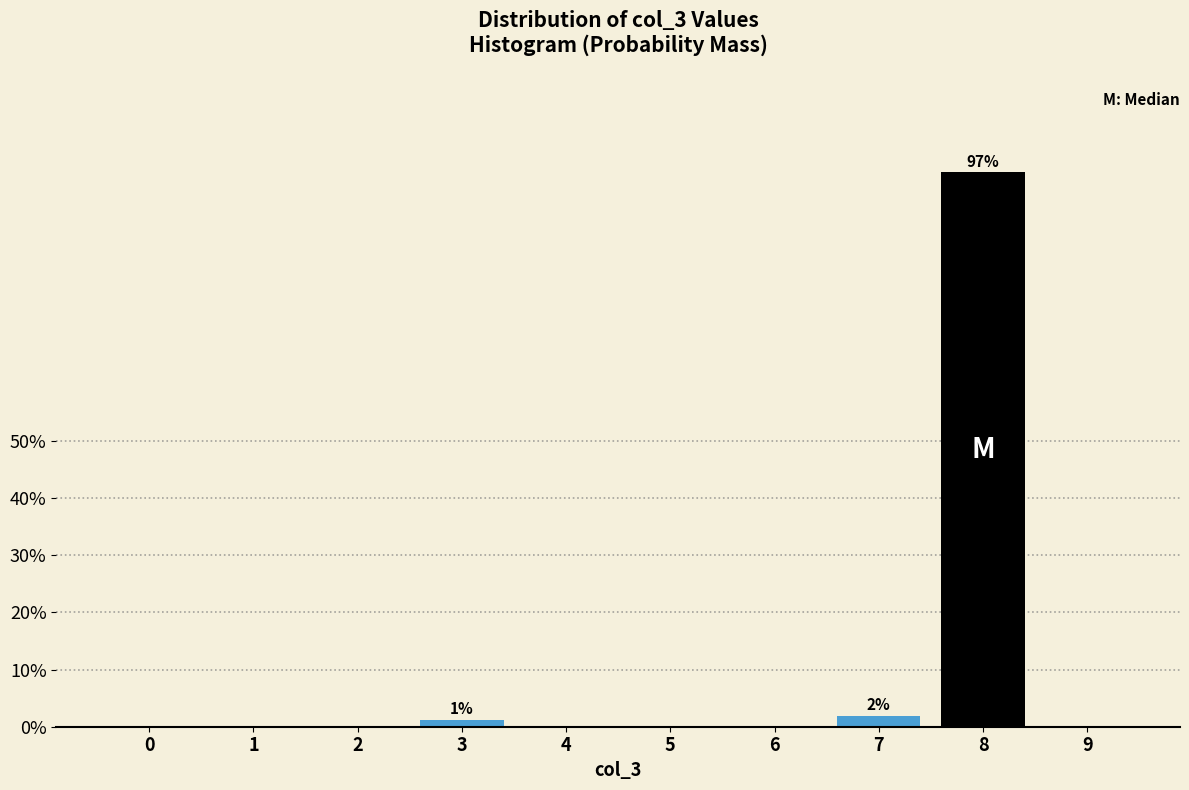

The value at 9 is 0.0. True or false?

True